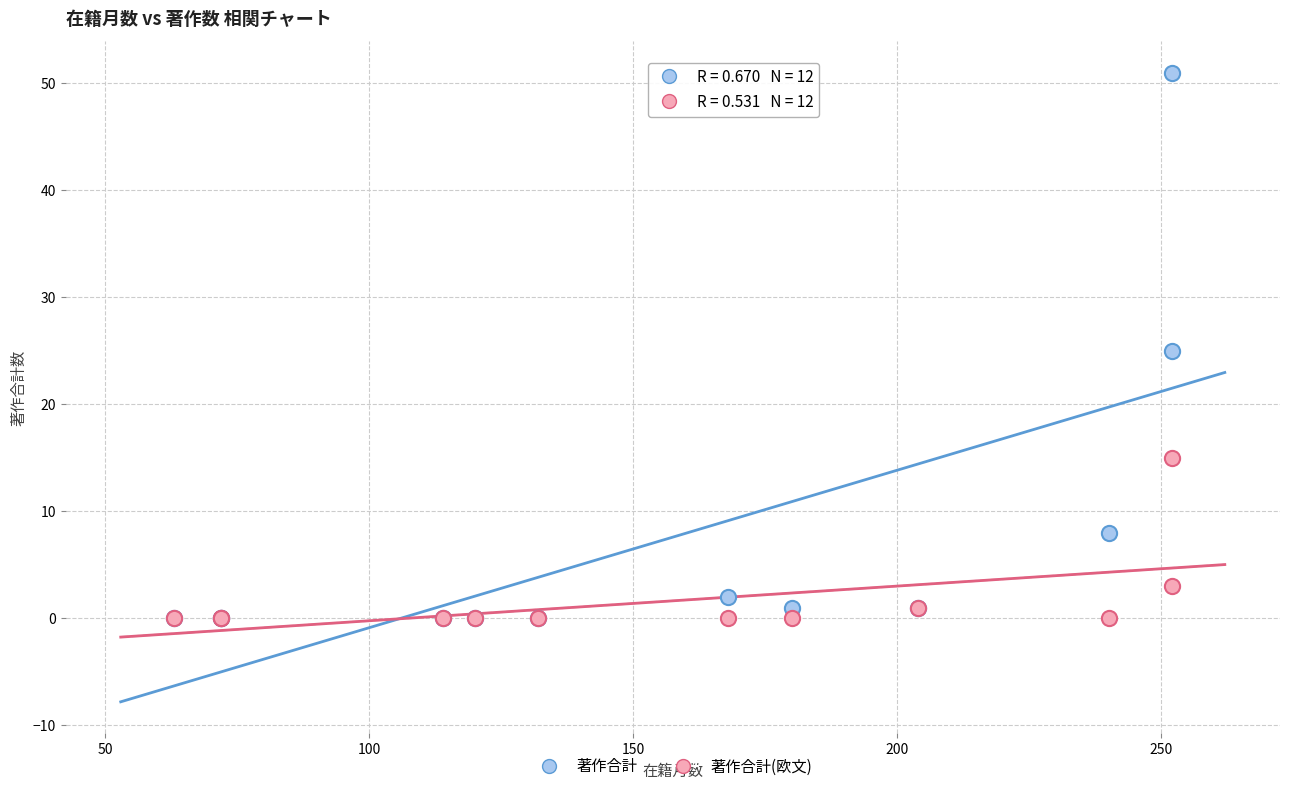

In the 著作合計(欧文) series, what Y value is closest to 7?

3